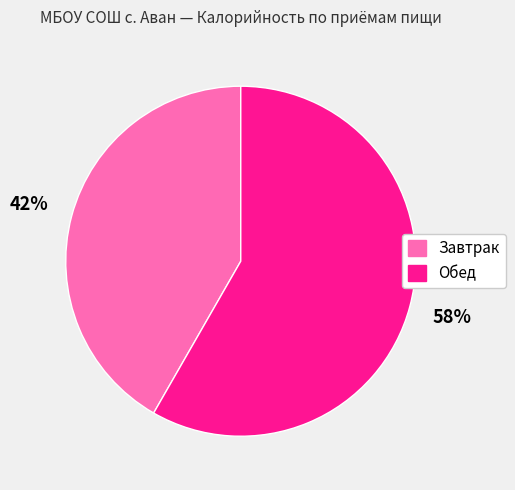

To the nearest percent, what is the average slice percentage?

50%